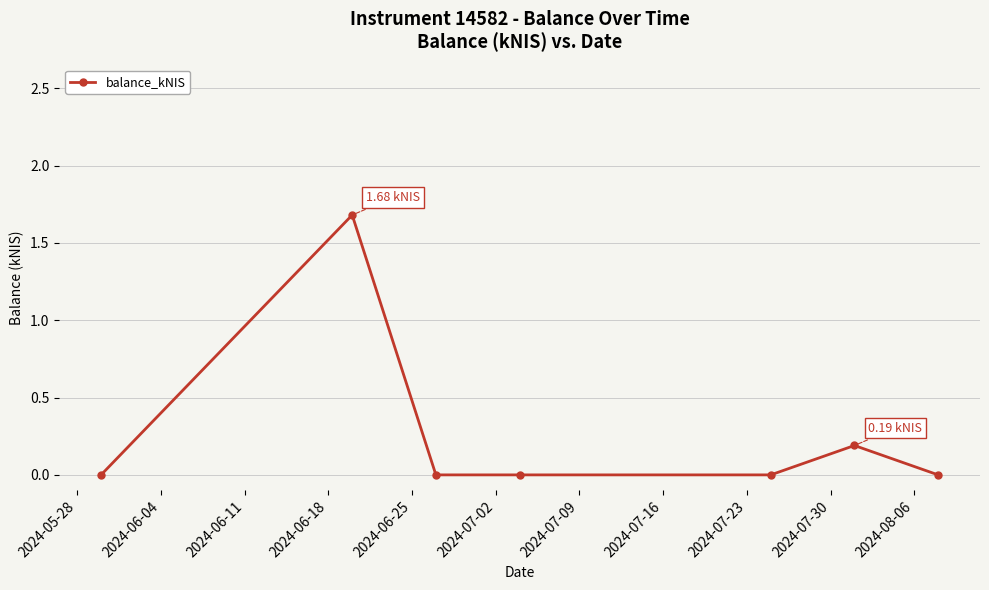

True or false: the data has more than 0 interior local peaks.

True